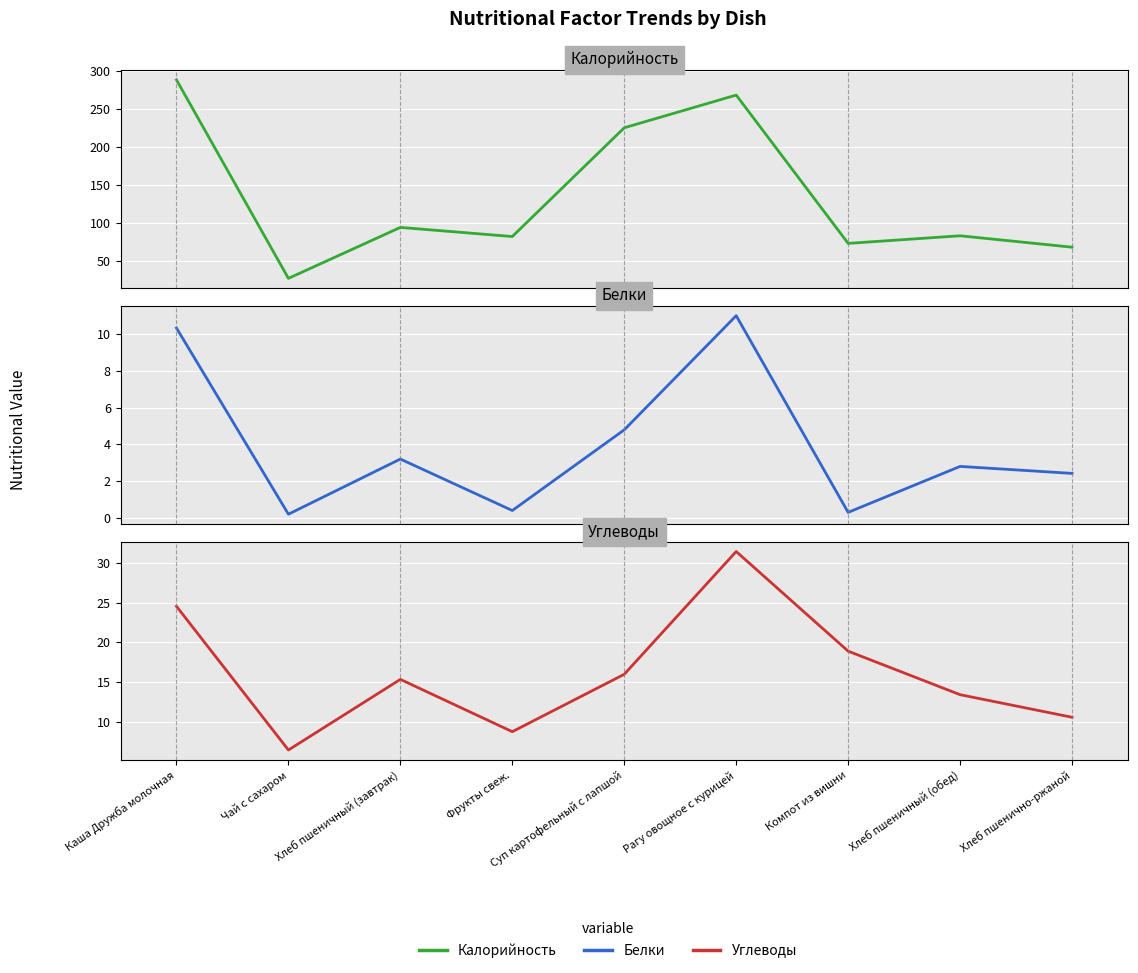

Which series has the largest range (max minus min)?

Калорийность